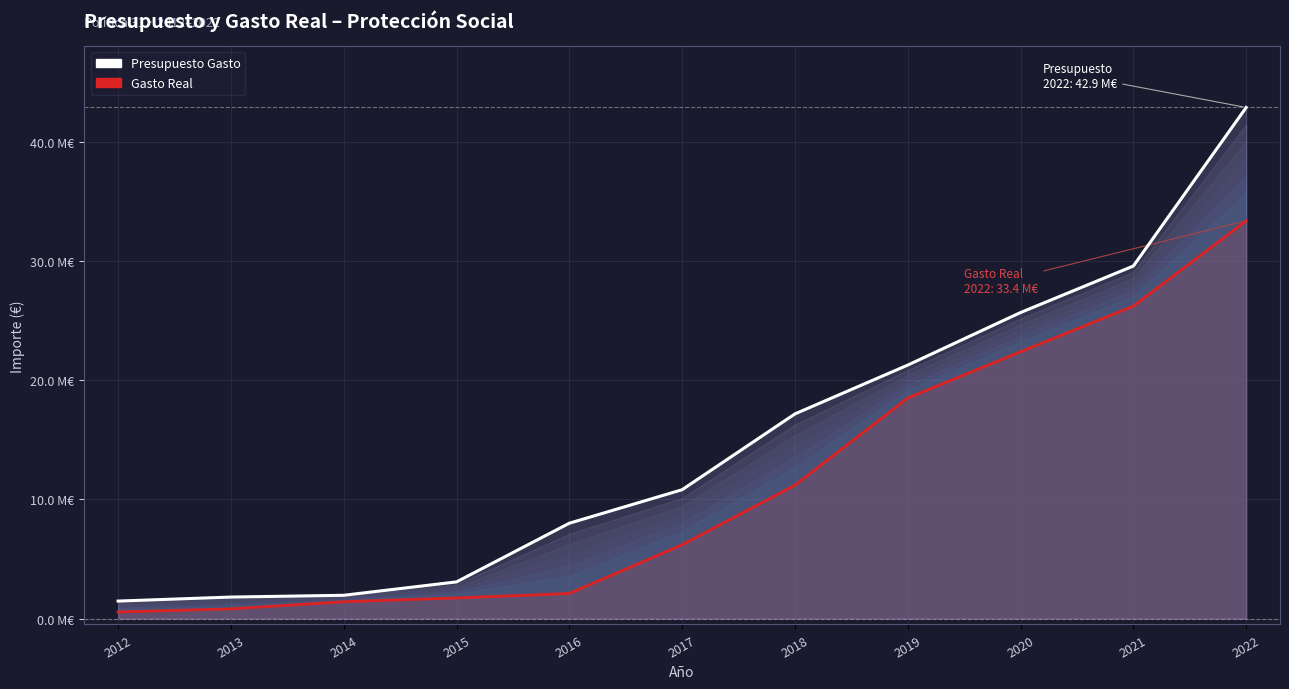

Rank the series at 2015 from highest to lowest value.

Presupuesto Gasto, Gasto Real